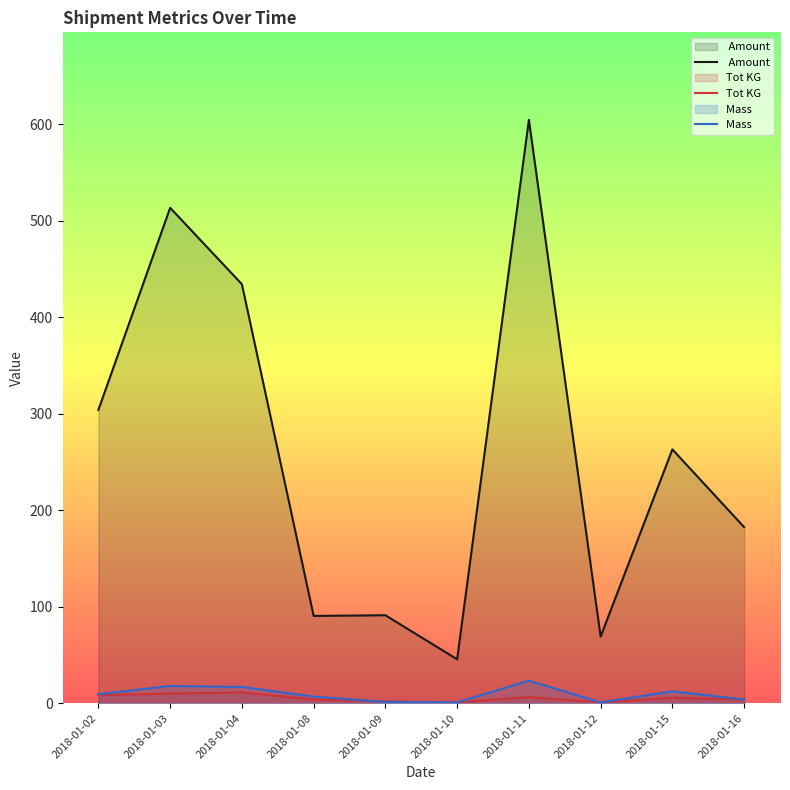

At 2018-01-08, list the series in order from smallest to largest.

Tot KG, Mass  ,  Amount